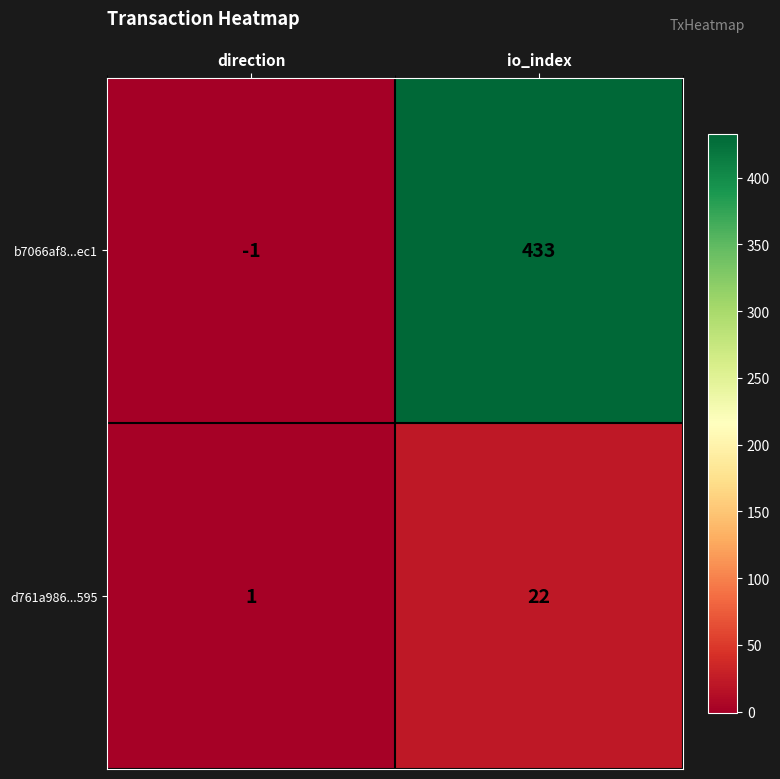

What is the smallest value displayed?

-1